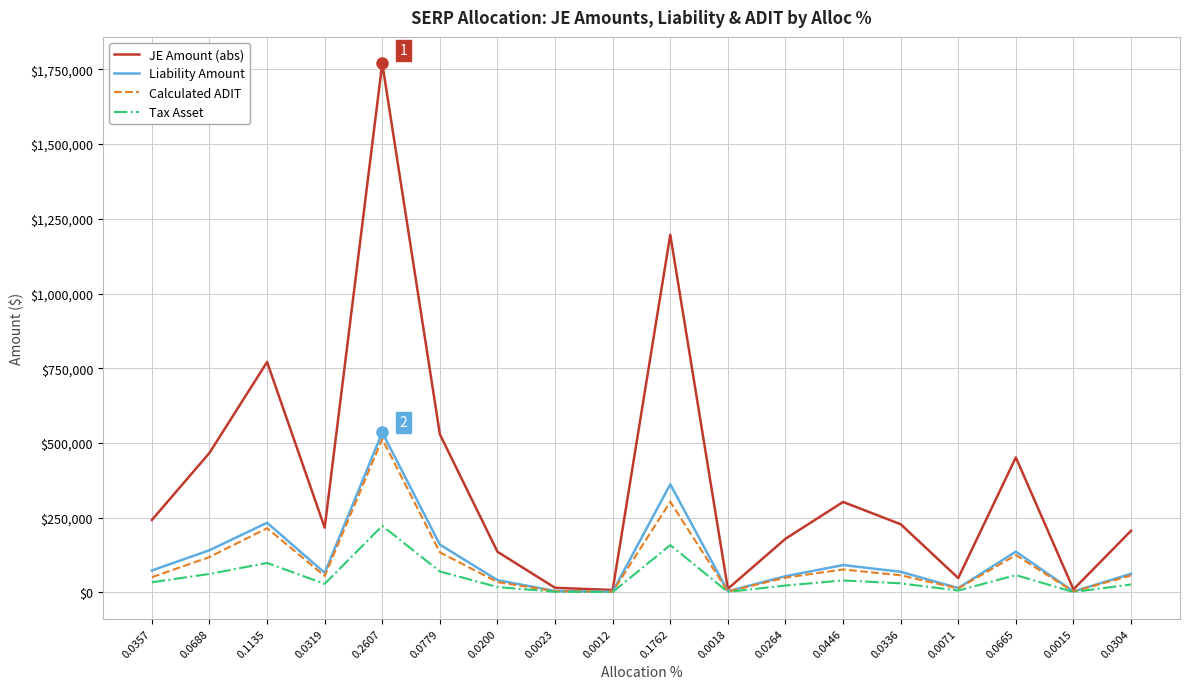

What is the lowest value of the Calculated ADIT series?

2048.0